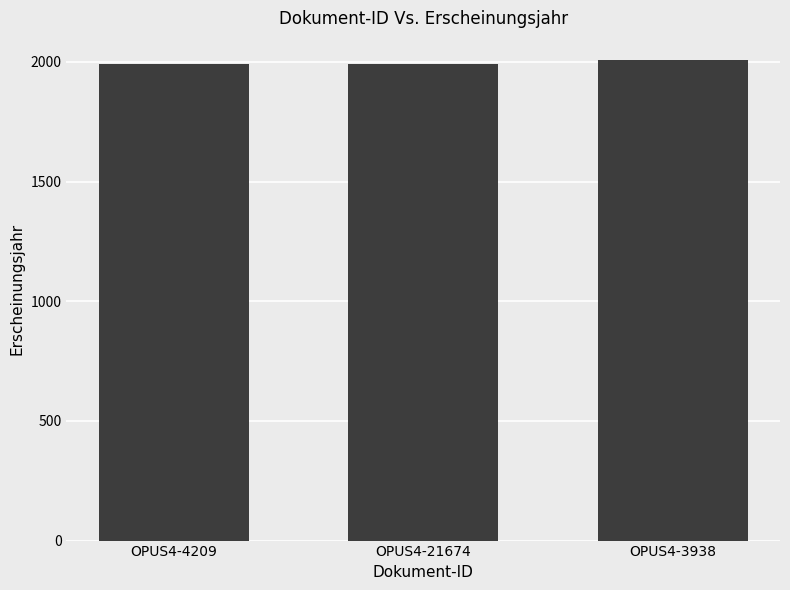

What is the value of the 2nd bar from the left?

1992